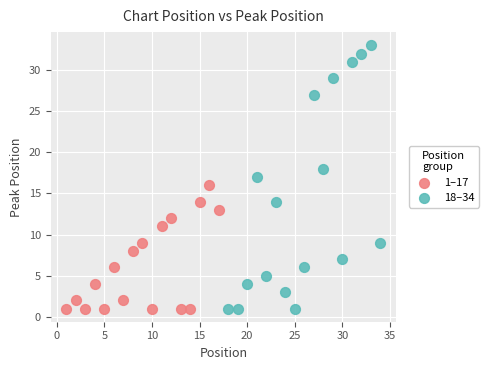

Which series has the largest Y range (max minus min)?

18–34